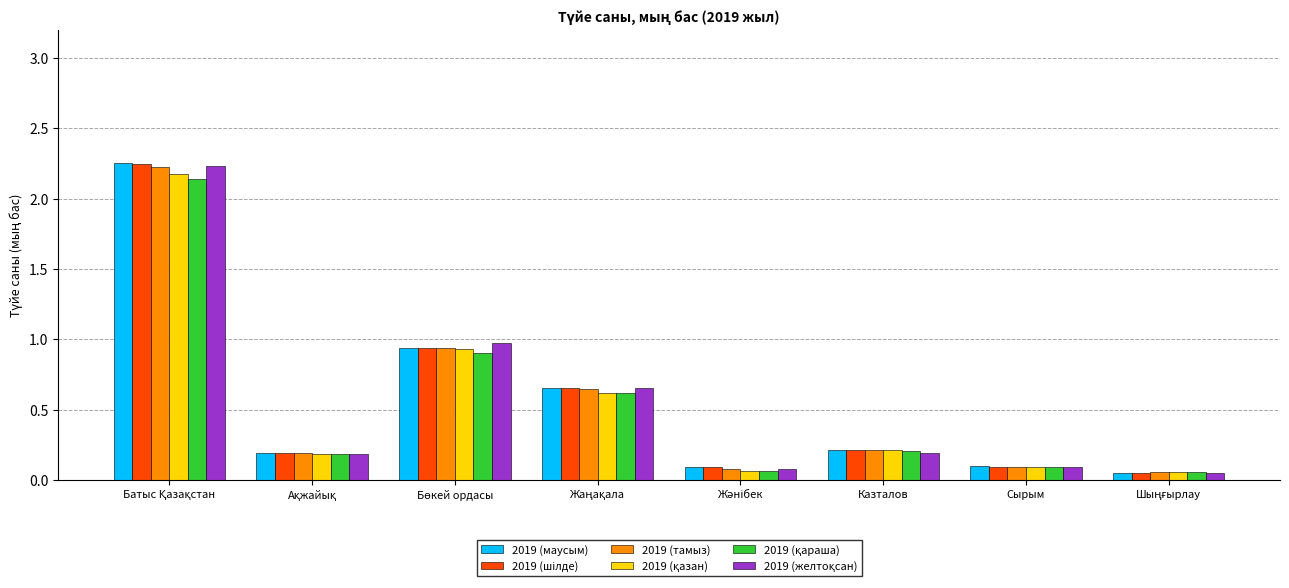

Is it true that 2019 (маусым) equals 0.4 at Казталов?

False